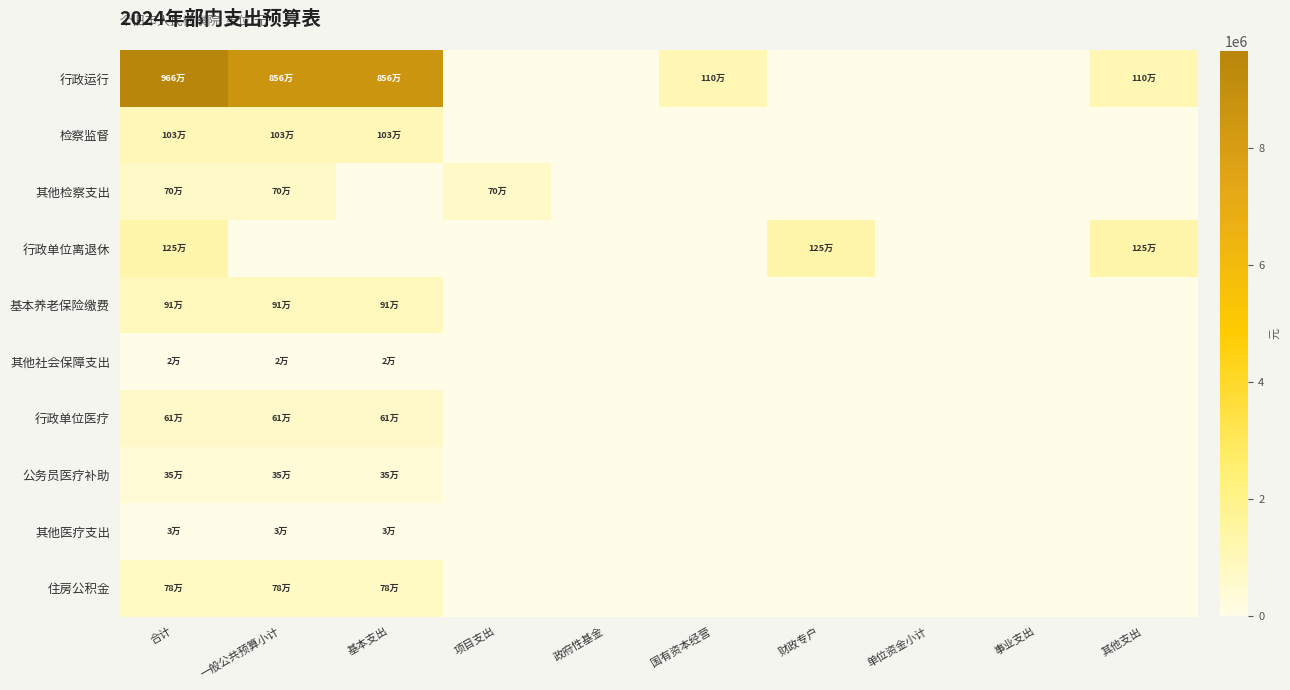

Between 项目支出 and 一般公共预算小计, which is larger?

一般公共预算小计